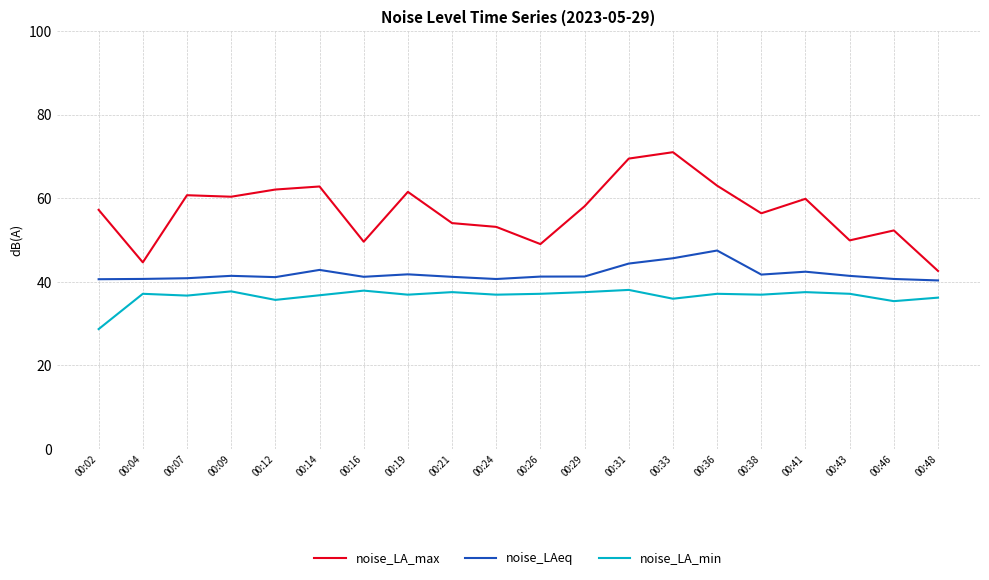

Which series has the largest range (max minus min)?

noise_LA_max